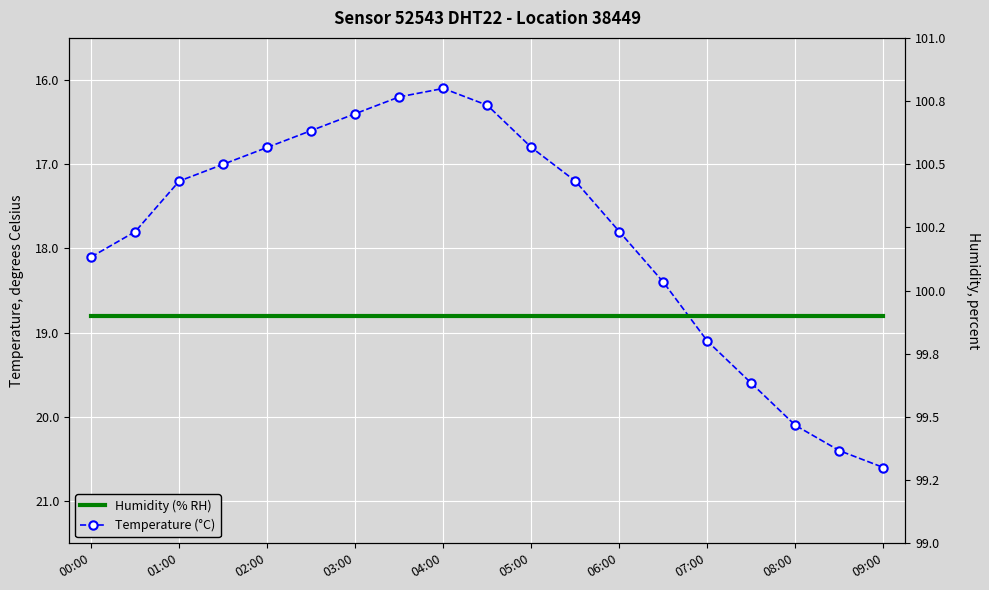

What is the average value of the temperature series?

17.8